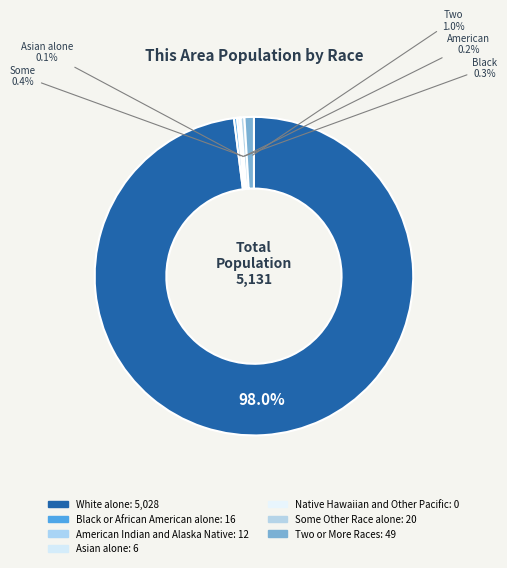

Which has a higher value, Native Hawaiian and Other Pacific or American Indian and Alaska Native?

American Indian and Alaska Native